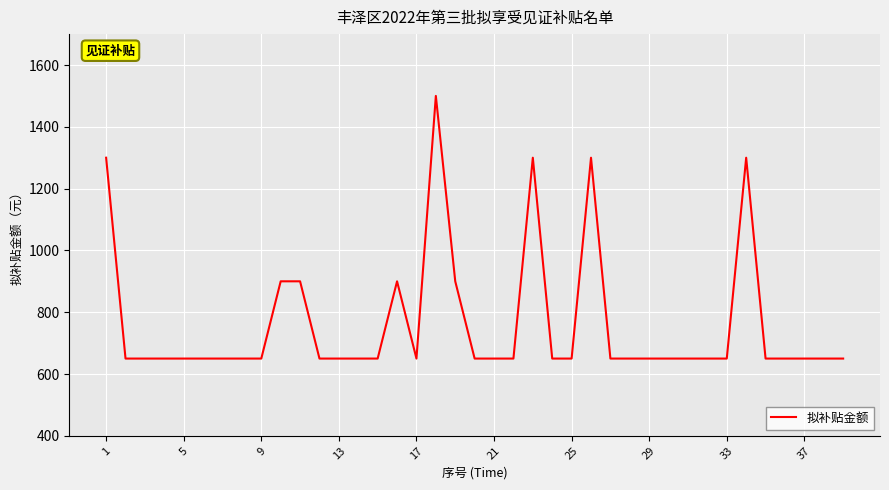

Count the number of data series in this chart.

1